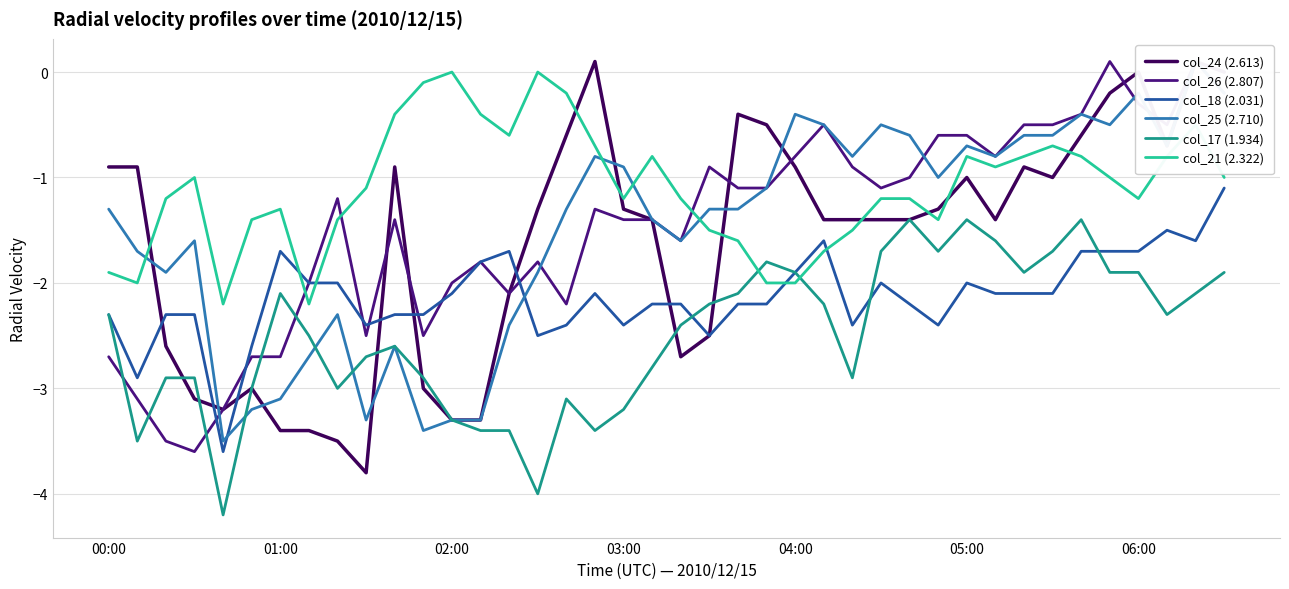

Reading left to right, transcribe all the data shown in this chart.

col_24 (2.613): -0.9	-0.9	-2.6	-3.1	-3.2	-3.0	-3.4	-3.4	-3.5	-3.8	-0.9	-3.0	-3.3	-3.3	-2.1	-1.3	-0.6	0.1	-1.3	-1.4	-2.7	-2.5	-0.4	-0.5	-0.9	-1.4	-1.4	-1.4	-1.4	-1.3	-1.0	-1.4	-0.9	-1.0	-0.6	-0.2	0.0	-0.7	0.1	0.0
col_26 (2.807): -2.7	-3.1	-3.5	-3.6	-3.2	-2.7	-2.7	-2.0	-1.2	-2.5	-1.4	-2.5	-2.0	-1.8	-2.1	-1.8	-2.2	-1.3	-1.4	-1.4	-1.6	-0.9	-1.1	-1.1	-0.8	-0.5	-0.9	-1.1	-1.0	-0.6	-0.6	-0.8	-0.5	-0.5	-0.4	0.1	-0.3	-0.5	0.1	-0.2
col_18 (2.031): -2.3	-2.9	-2.3	-2.3	-3.6	-2.6	-1.7	-2.0	-2.0	-2.4	-2.3	-2.3	-2.1	-1.8	-1.7	-2.5	-2.4	-2.1	-2.4	-2.2	-2.2	-2.5	-2.2	-2.2	-1.9	-1.6	-2.4	-2.0	-2.2	-2.4	-2.0	-2.1	-2.1	-2.1	-1.7	-1.7	-1.7	-1.5	-1.6	-1.1
col_25 (2.710): -1.3	-1.7	-1.9	-1.6	-3.5	-3.2	-3.1	-2.7	-2.3	-3.3	-2.6	-3.4	-3.3	-3.3	-2.4	-1.9	-1.3	-0.8	-0.9	-1.4	-1.6	-1.3	-1.3	-1.1	-0.4	-0.5	-0.8	-0.5	-0.6	-1.0	-0.7	-0.8	-0.6	-0.6	-0.4	-0.5	-0.2	-0.7	0.1	-0.2
col_17 (1.934): -2.3	-3.5	-2.9	-2.9	-4.2	-3.0	-2.1	-2.5	-3.0	-2.7	-2.6	-2.9	-3.3	-3.4	-3.4	-4.0	-3.1	-3.4	-3.2	-2.8	-2.4	-2.2	-2.1	-1.8	-1.9	-2.2	-2.9	-1.7	-1.4	-1.7	-1.4	-1.6	-1.9	-1.7	-1.4	-1.9	-1.9	-2.3	-2.1	-1.9
col_21 (2.322): -1.9	-2.0	-1.2	-1.0	-2.2	-1.4	-1.3	-2.2	-1.4	-1.1	-0.4	-0.1	-0.0	-0.4	-0.6	0.0	-0.2	-0.7	-1.2	-0.8	-1.2	-1.5	-1.6	-2.0	-2.0	-1.7	-1.5	-1.2	-1.2	-1.4	-0.8	-0.9	-0.8	-0.7	-0.8	-1.0	-1.2	-0.8	-0.5	-1.0